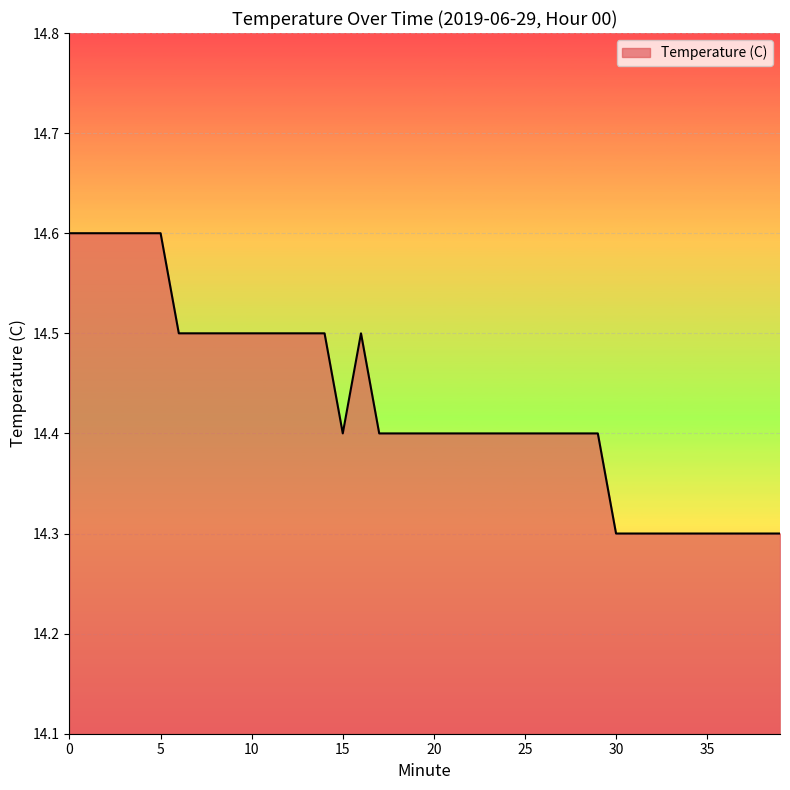

What is the greatest value displayed?

14.6